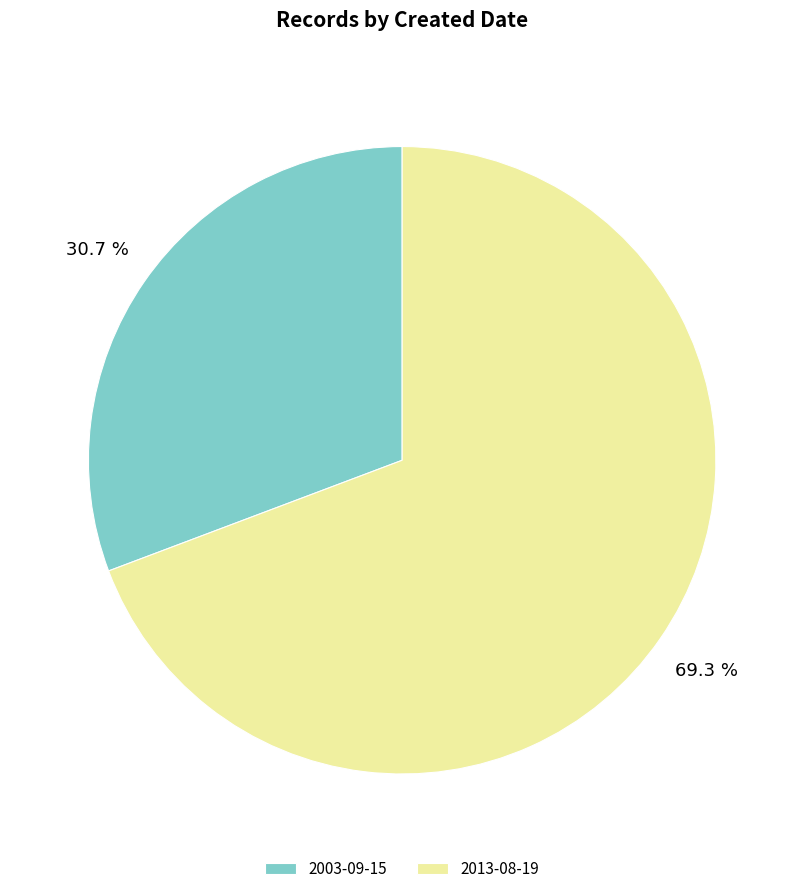

Rank the categories by value from lowest to highest.

2003-09-15, 2013-08-19